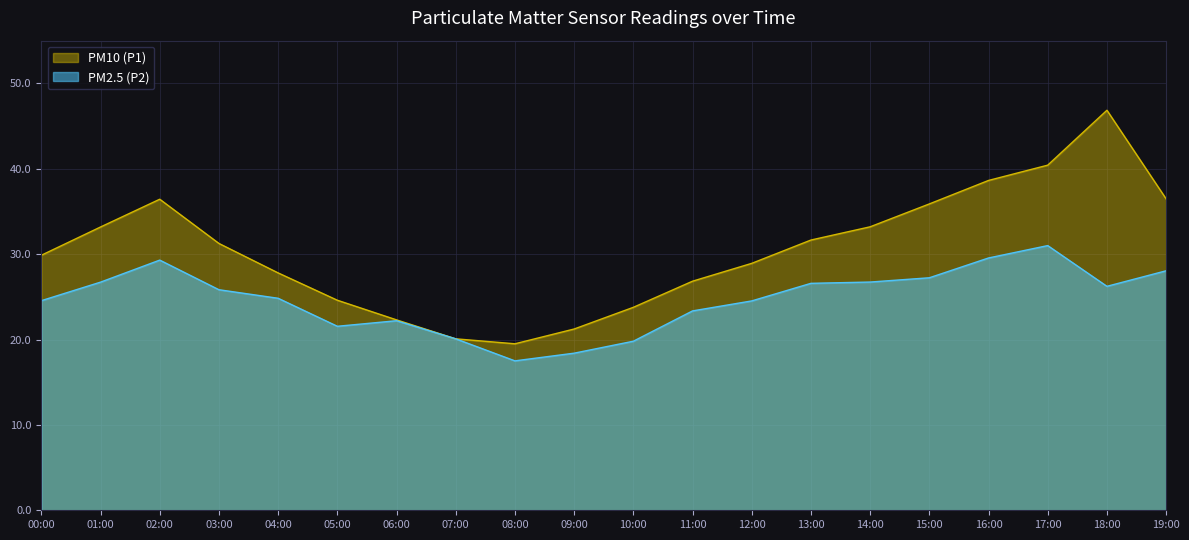

List the series in order of their overall mean, highest first.

PM10 (P1), PM2.5 (P2)